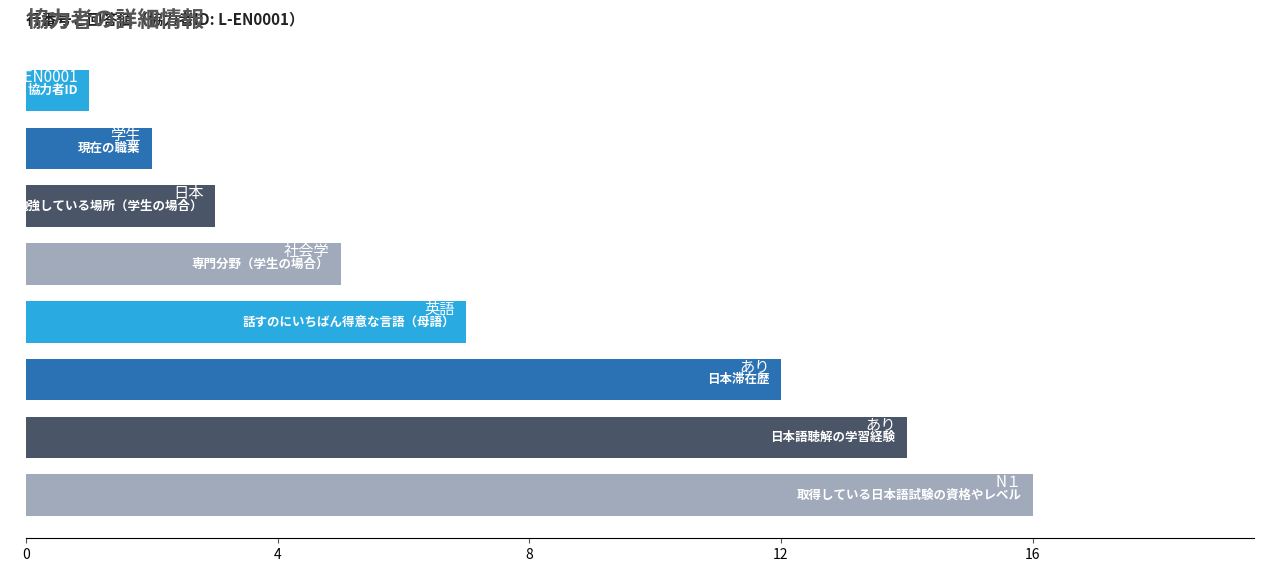

What is the greatest value displayed?

16